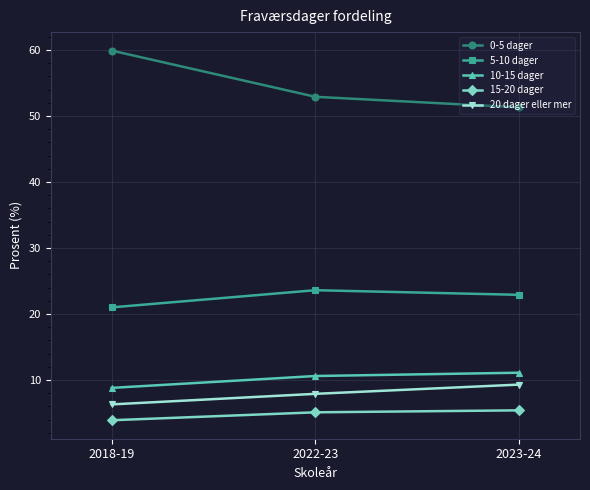

Where is 0-5 dager nearest to the value 55?

2022-23